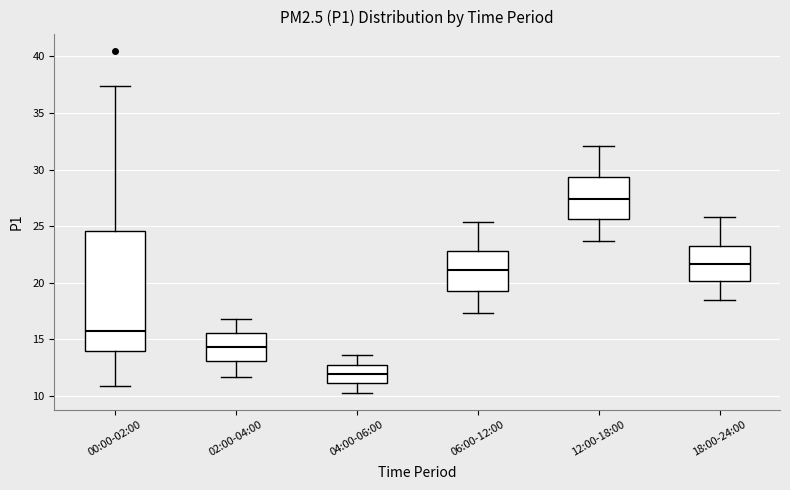

Where is the lower edge of the box for 06:00-12:00 on the y-axis? The values are not printed on the chart, so give them approximately, as read against the axis.

19.5